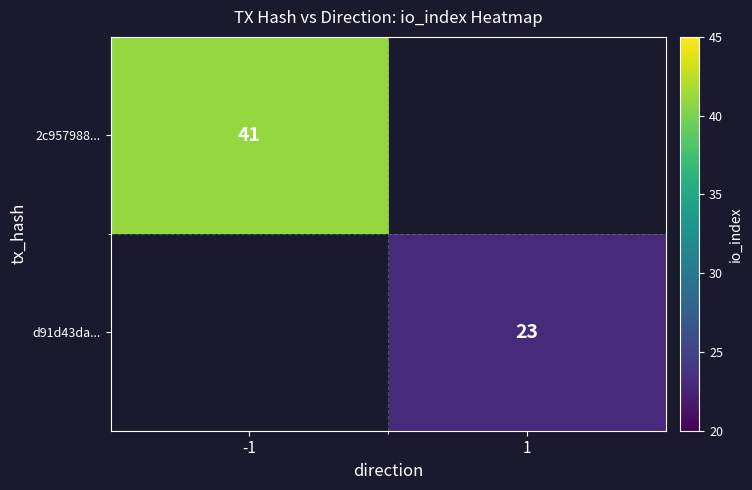

The value of d91d43da... at 1 is 33. True or false?

False